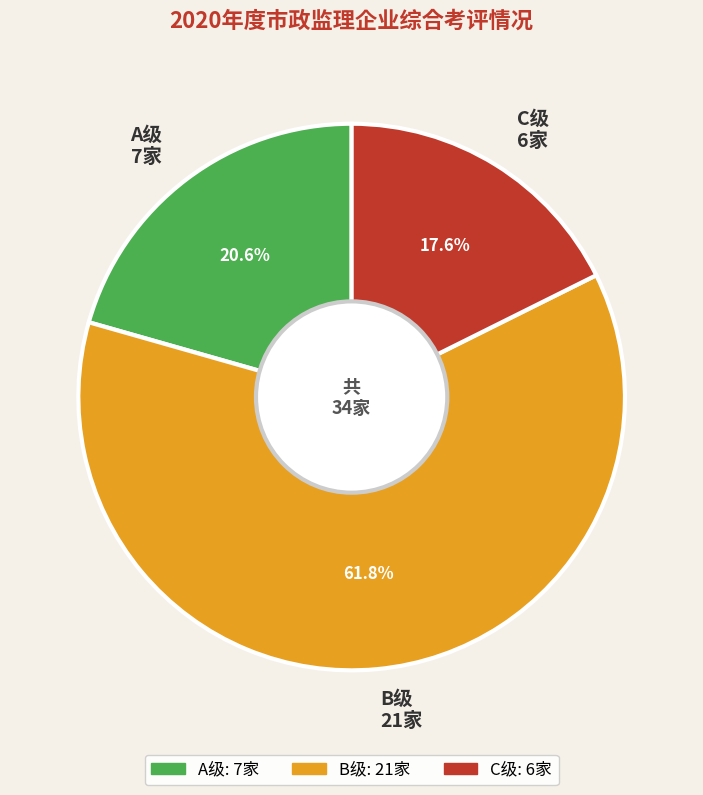

Rank the categories by value from lowest to highest.

C级 6家, A级 7家, B级 21家